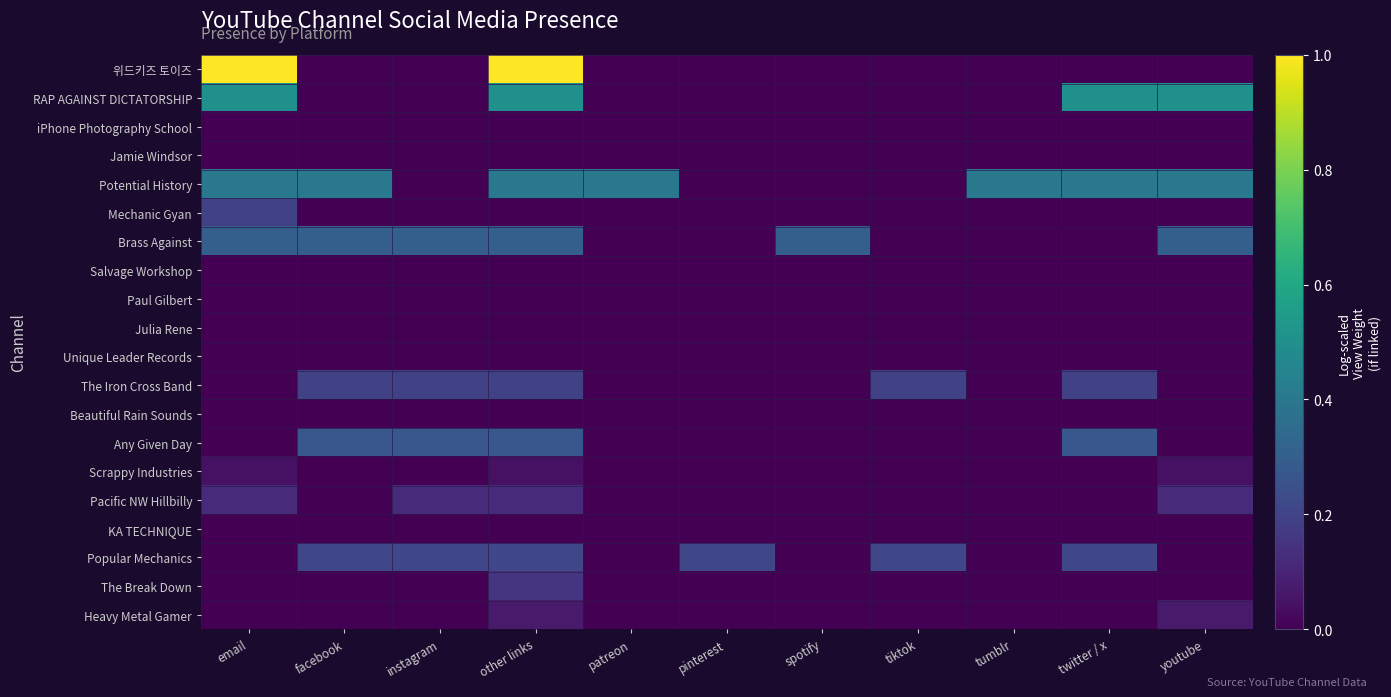

Rank the series by their maximum value, from highest to lowest.

위드키즈 토이즈, RAP AGAINST DICTATORSHIP, Potential History, Brass Against, Any Given Day, Popular Mechanics, Mechanic Gyan, The Iron Cross Band, The Break Down, Pacific NW Hillbilly, Heavy Metal Gamer, Scrappy Industries, iPhone Photography School, Jamie Windsor, Salvage Workshop, Paul Gilbert, Julia Rene, Unique Leader Records, Beautiful Rain Sounds, KA TECHNIQUE